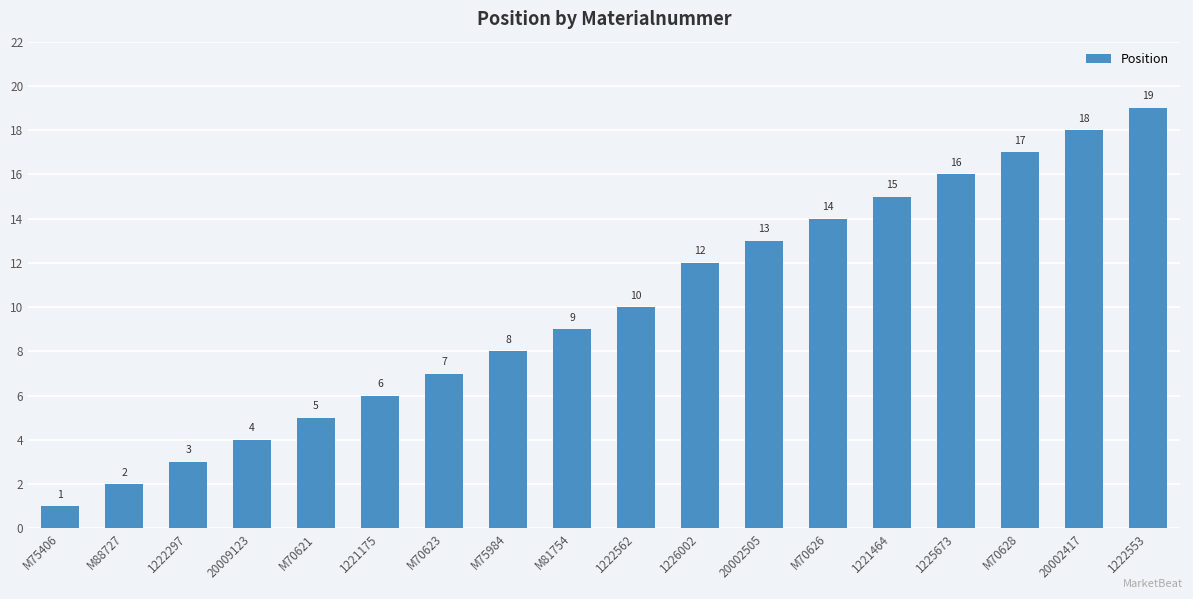

Approximately how many times larger is the value at 1222553 compared to 20002505?

1.5